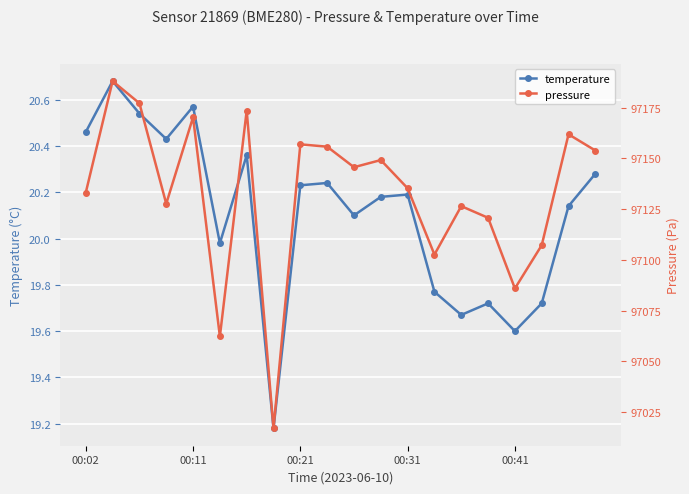

True or false: temperature and pressure cross at least once.

False